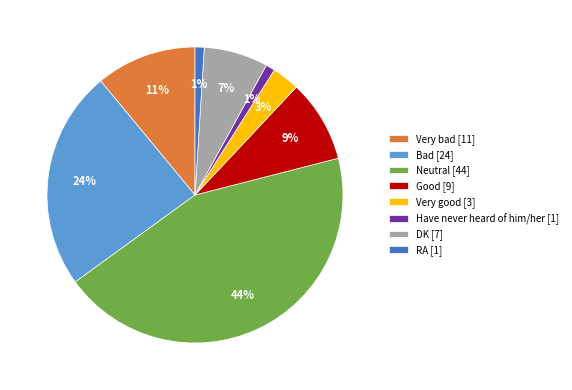

Count the number of slices in the pie.

8